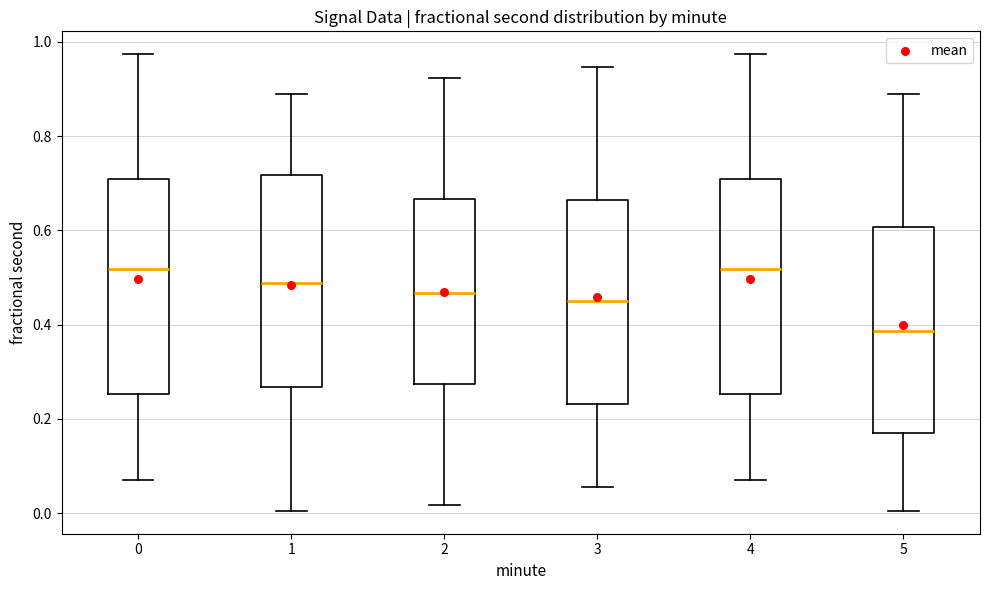

Where does the upper whisker of the box at x = 0 end on the y-axis? The values are not printed on the chart, so give them approximately, as read against the axis.

0.98